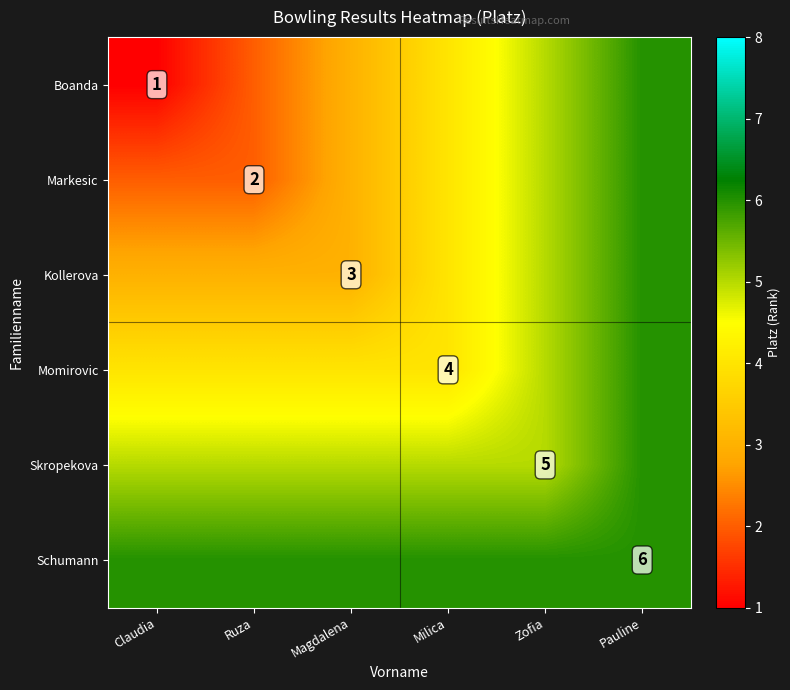

True or false: Momirovic has a value of 1 at Milica.

False